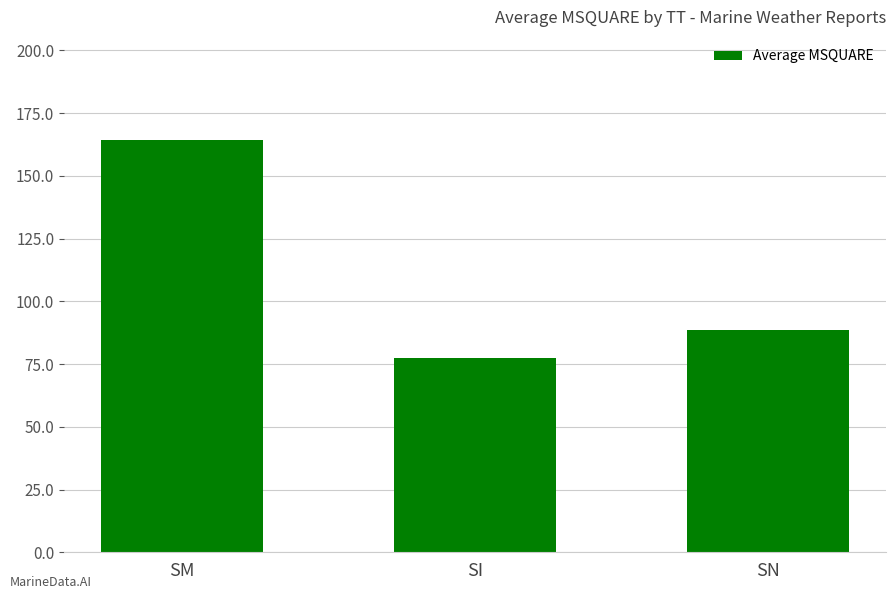

How many data points are less than 88?

1